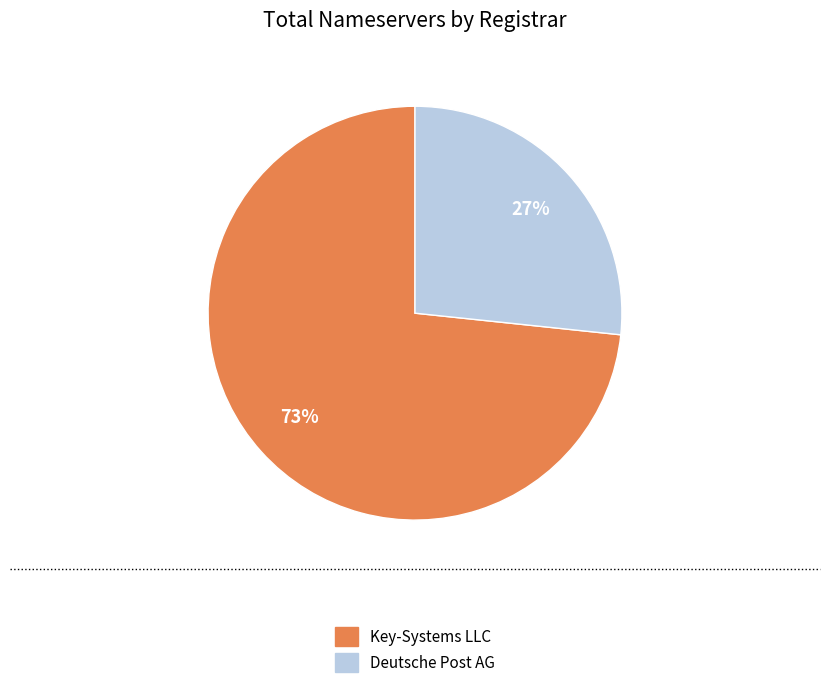

How many slices are in this pie chart?

2